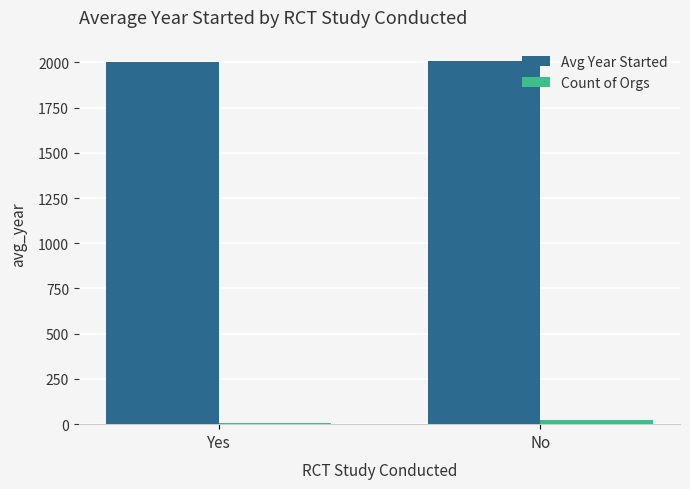

The value of Avg Year Started at Yes is 766.7. True or false?

False